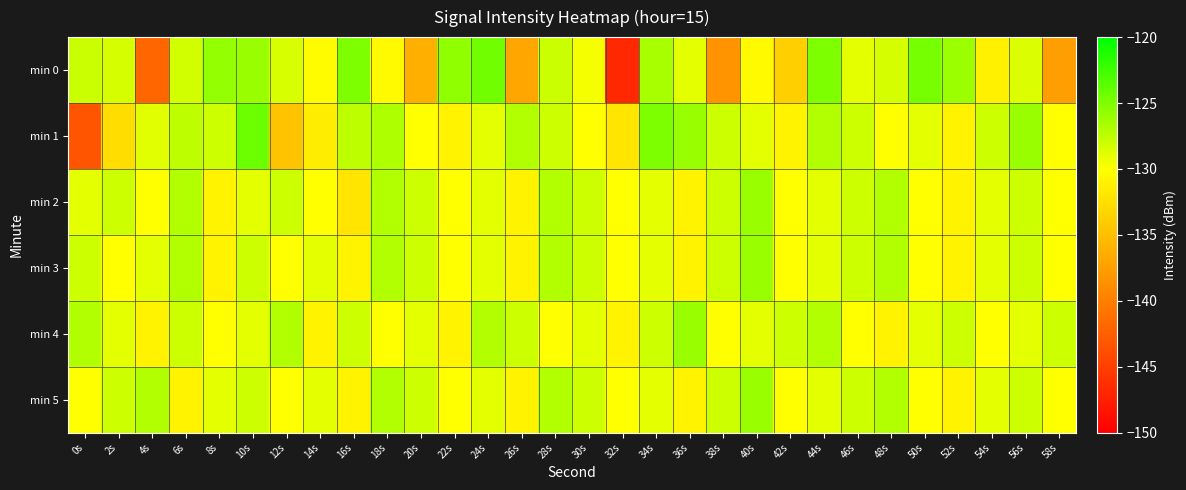

List the series in order of their peak value, highest first.

min 1, min 0, min 2, min 3, min 4, min 5